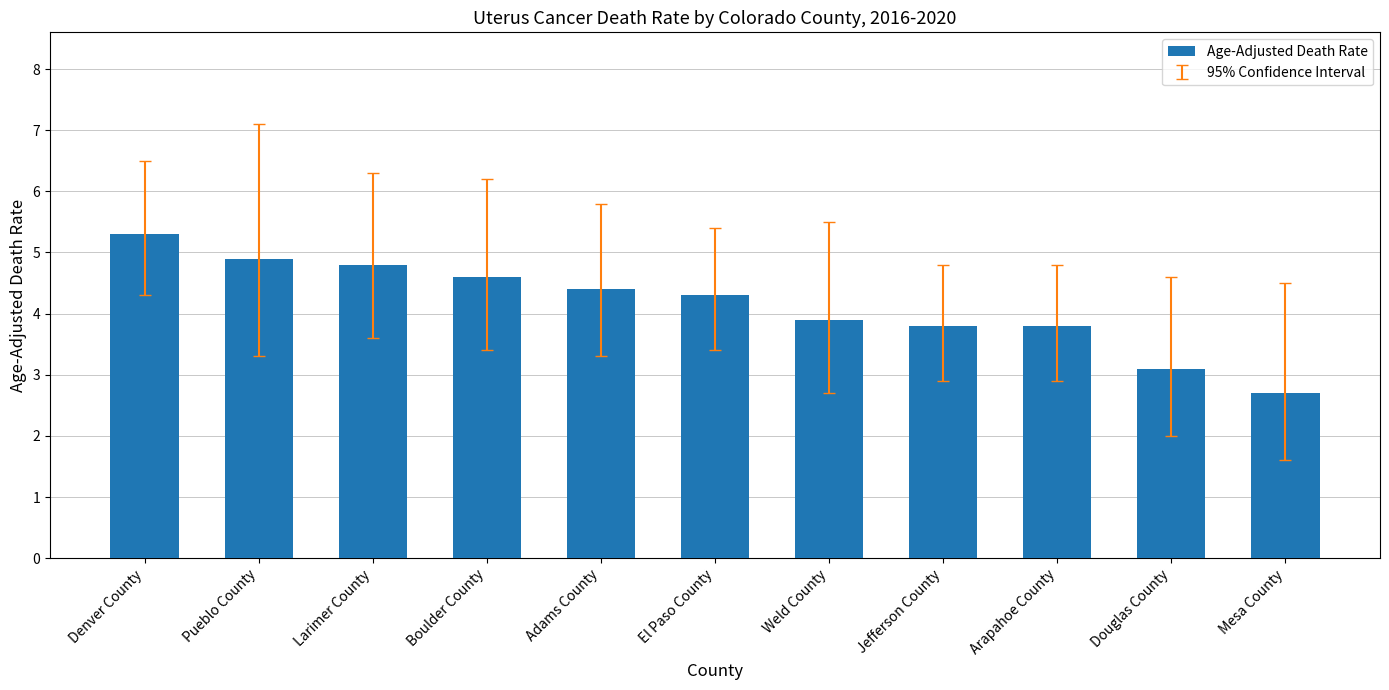

True or false: the data shows 4.9 at Pueblo County.

True